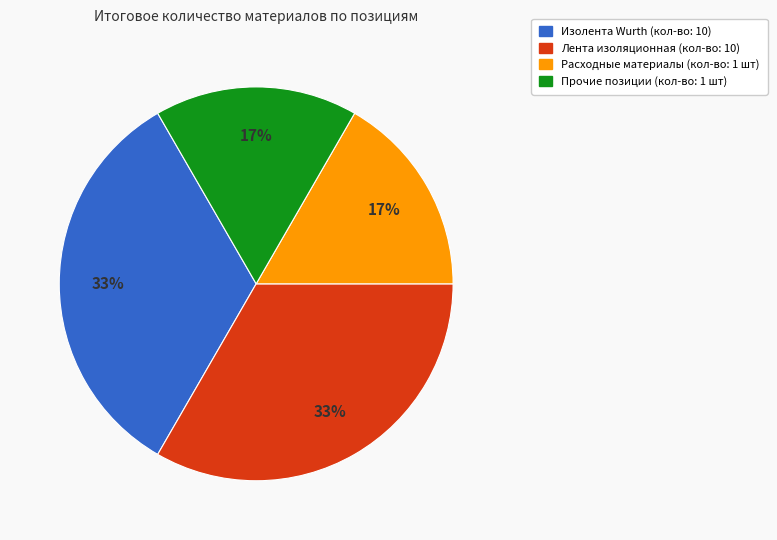

Is there a majority slice in this chart?

No